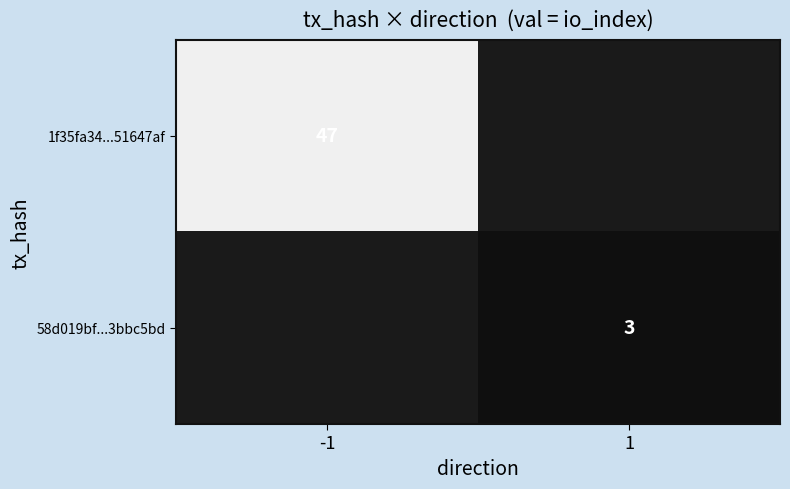

How many categories are shown in the chart?

2